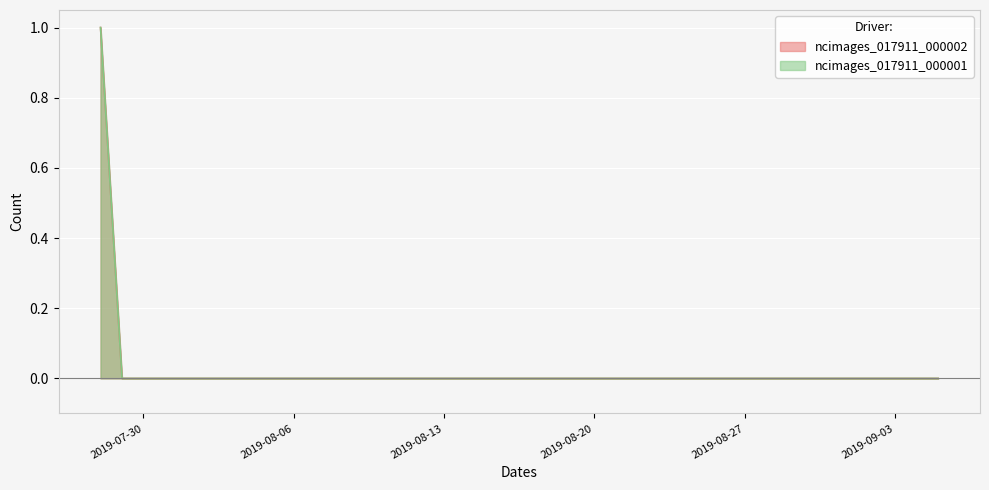

How many ncimages_017911_000001 values are between 0 and 1?

40